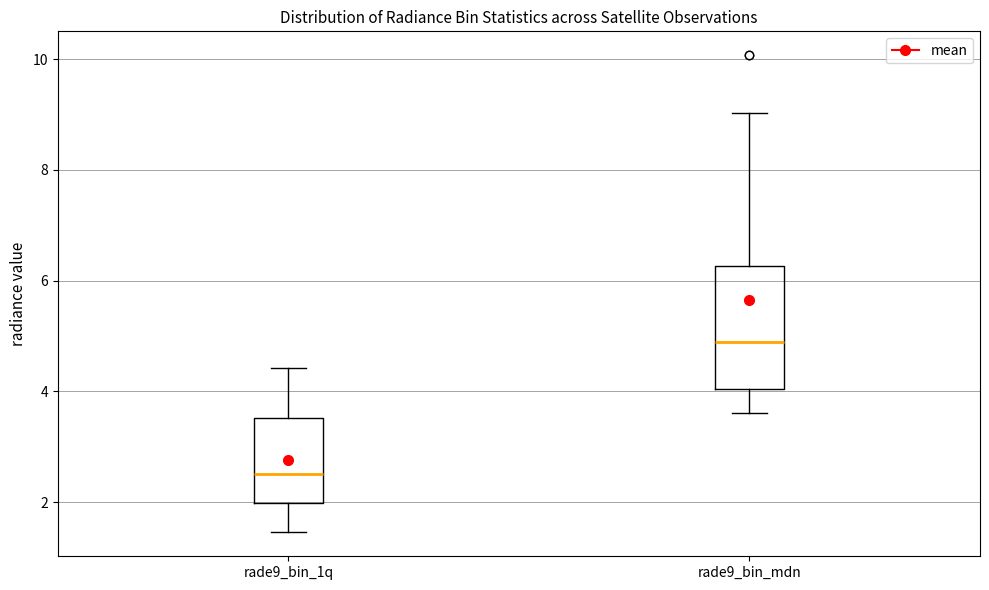

Reading left to right, transcribe this box plot: for each box, give where its median line is, the range the box spans, and where its two whiskers end, as read against the y-axis. The values are not printed on the chart, so give them approximately, as read against the axis.

rade9_bin_1q: median 2.6, box 2.0 to 3.6, whiskers 1.4 to 4.4
rade9_bin_mdn: median 4.8, box 4.0 to 6.2, whiskers 3.6 to 9.0